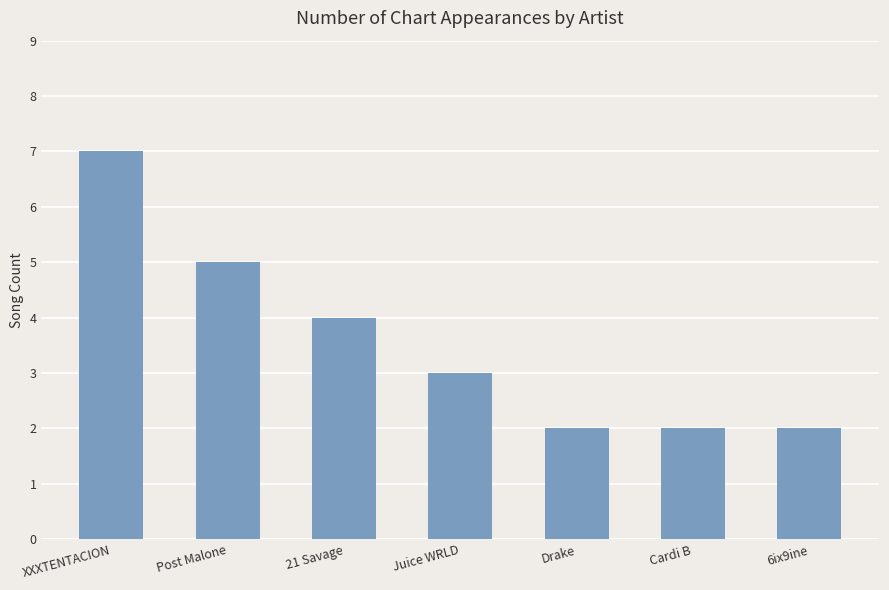

What is the label of the 7th bar from the right?

XXXTENTACION